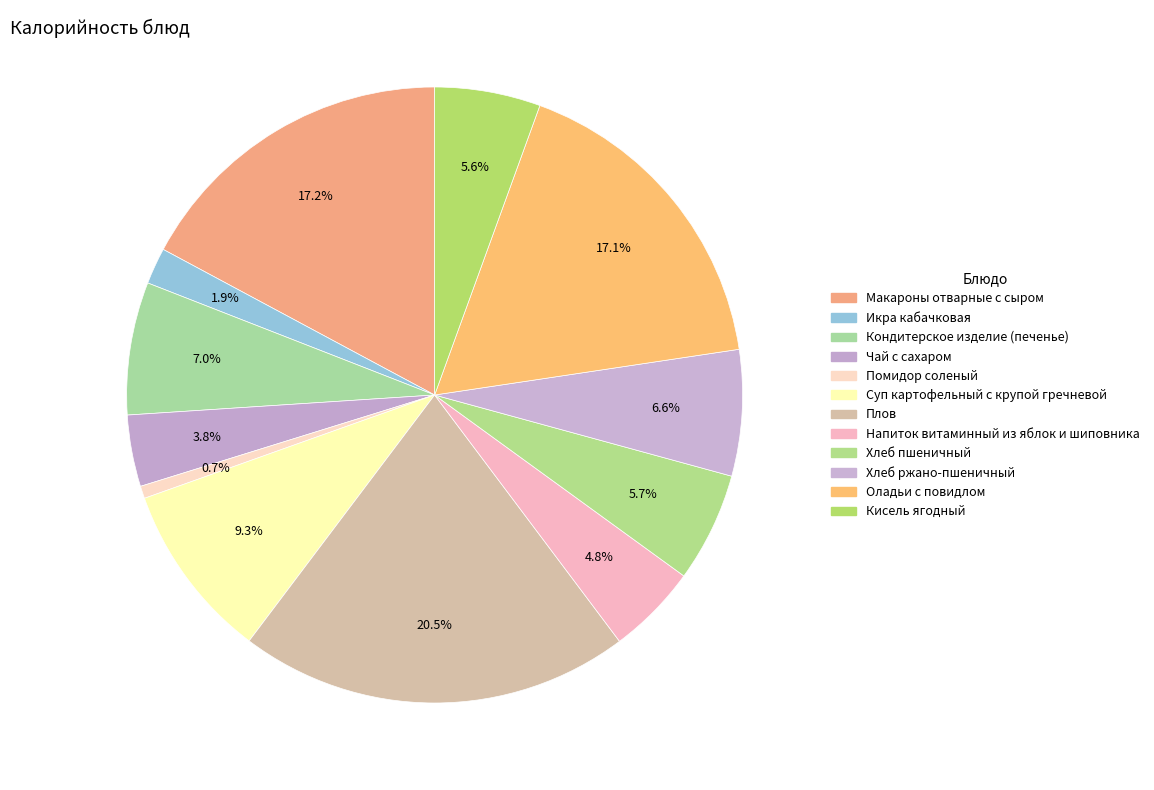

To the nearest percent, what percentage of the pie is Кисель ягодный?

6%